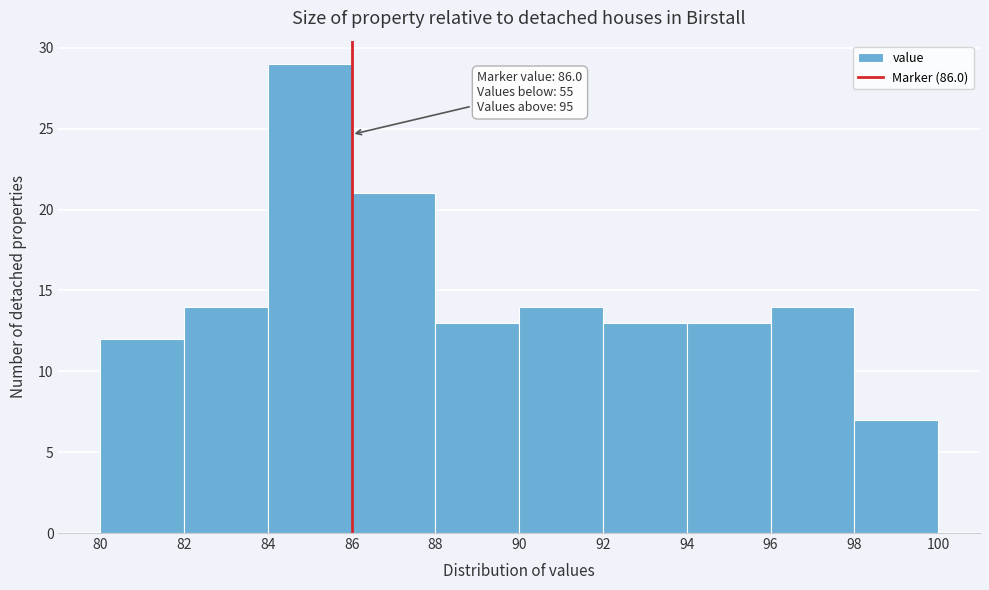

Which range on the x-axis has the tallest bar?

84 to 86